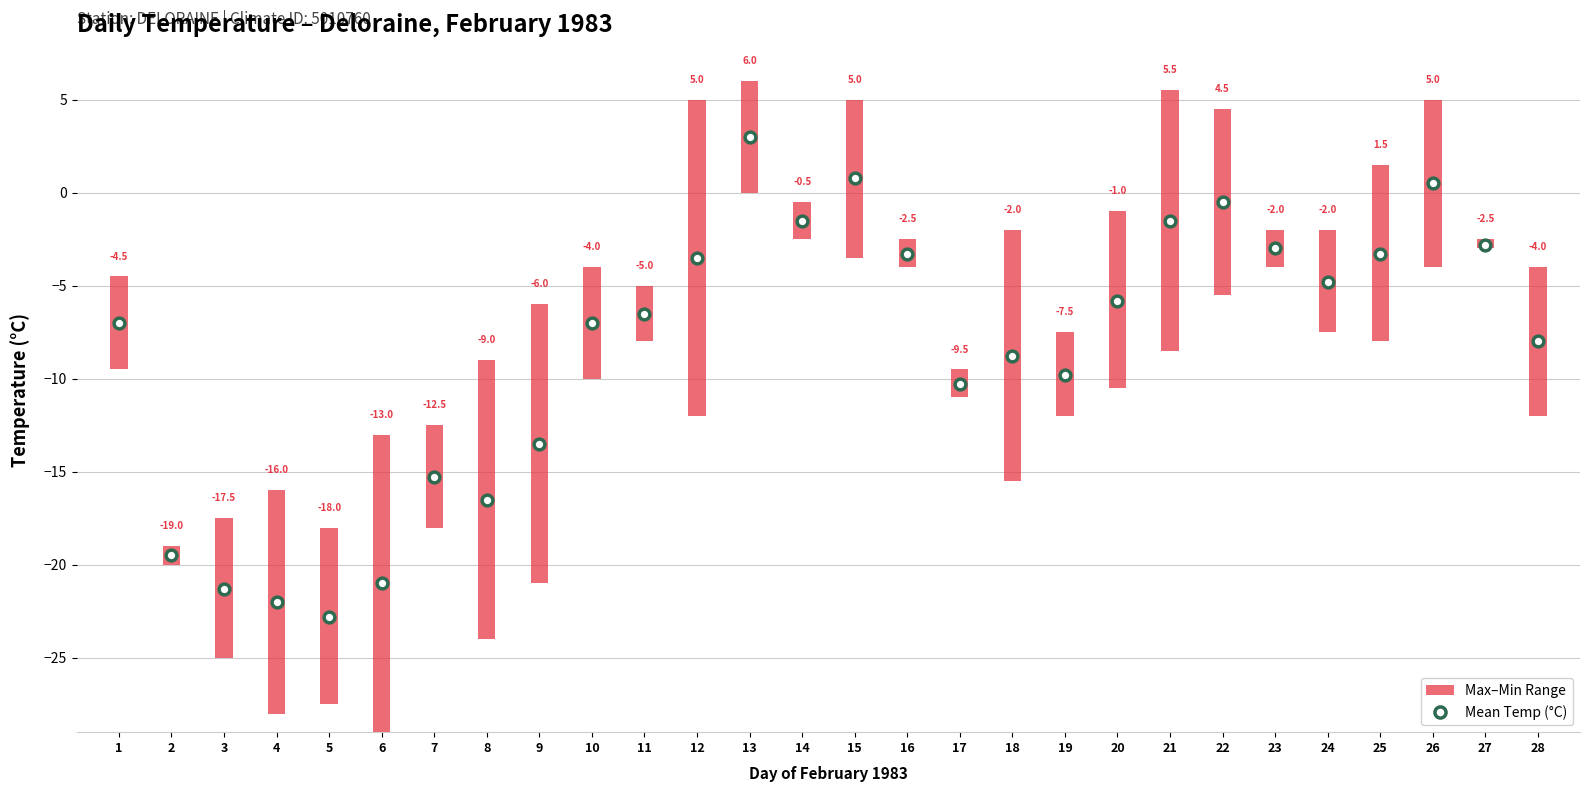

Which has a higher value, 4 or 18?

18